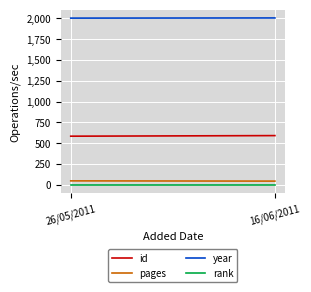

How many year values are between 2004 and 2006?

2